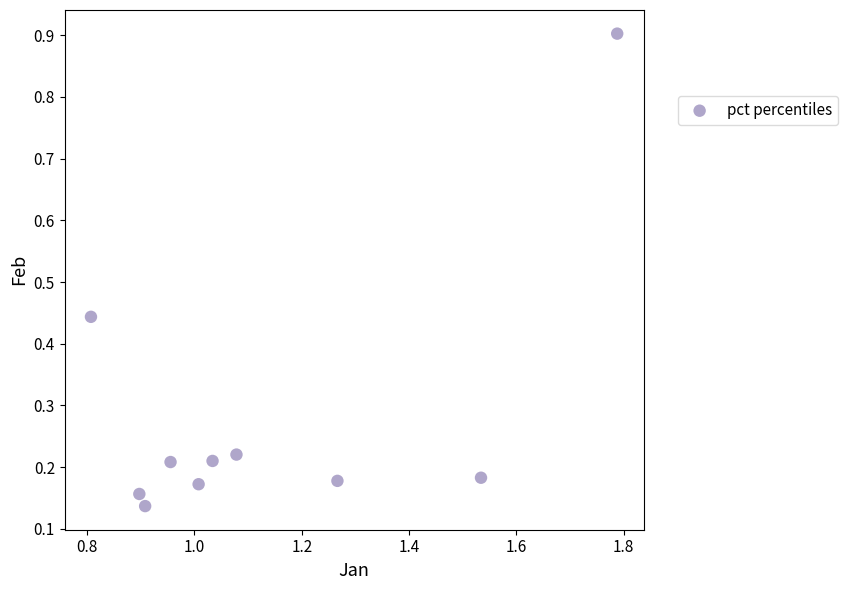

What is the range of X values (max minus min)?

1.0